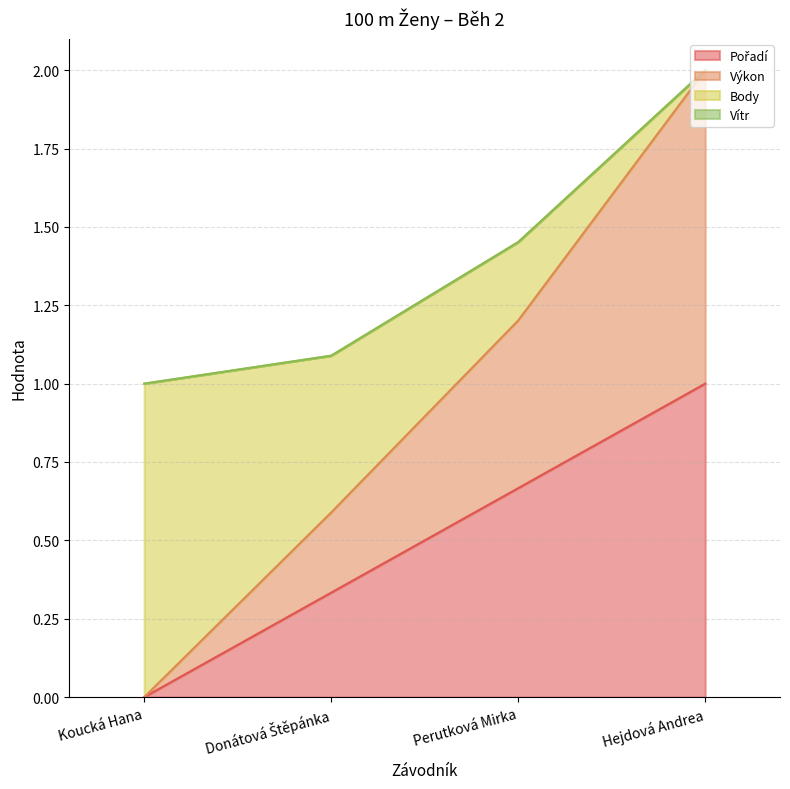

Does the chart have visible grid lines?

Yes